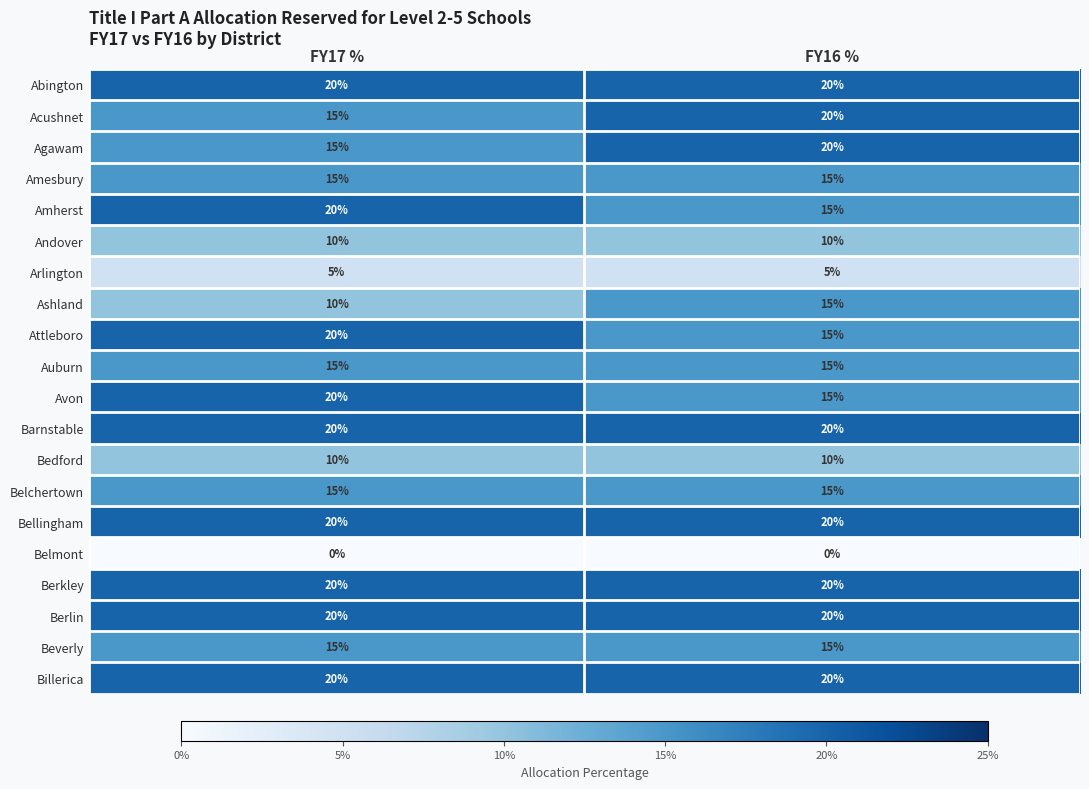

What is the total value across all series at FY17 %?

305